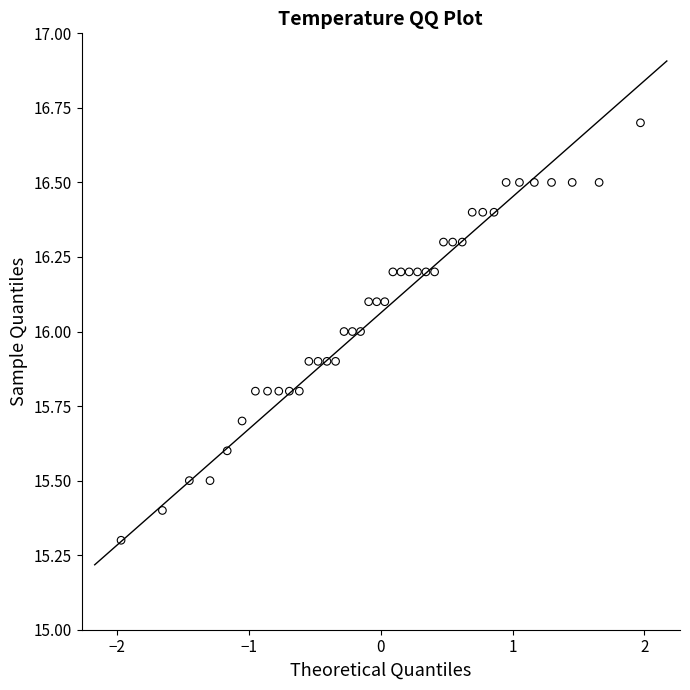

What is the range of X values (max minus min)?

3.9